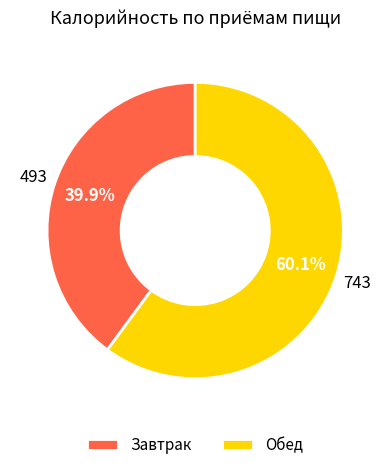

What percentage is NOT represented by Завтрак?

60.1%